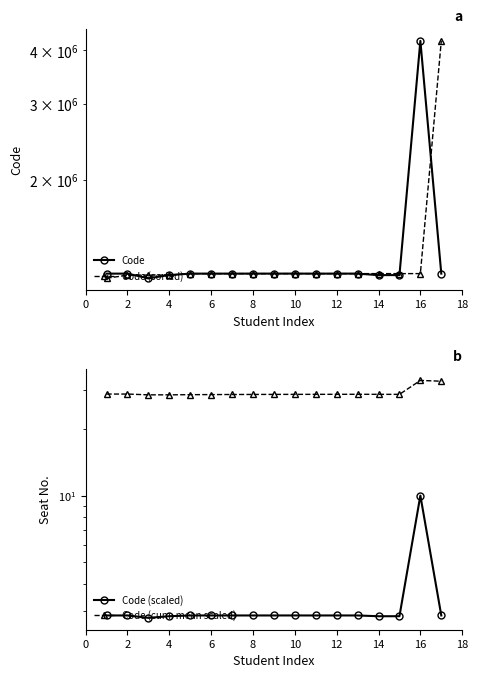

At 4, list the series in order from smallest to largest.

Code (scaled), Code (cum. mean scaled), Code, Code (sorted)